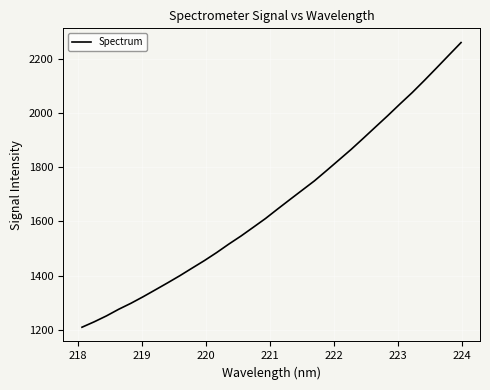

What is the maximum value shown in the chart?

2258.9